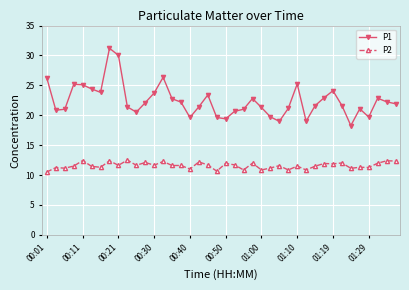

Rank the series by their maximum value, from highest to lowest.

P1, P2